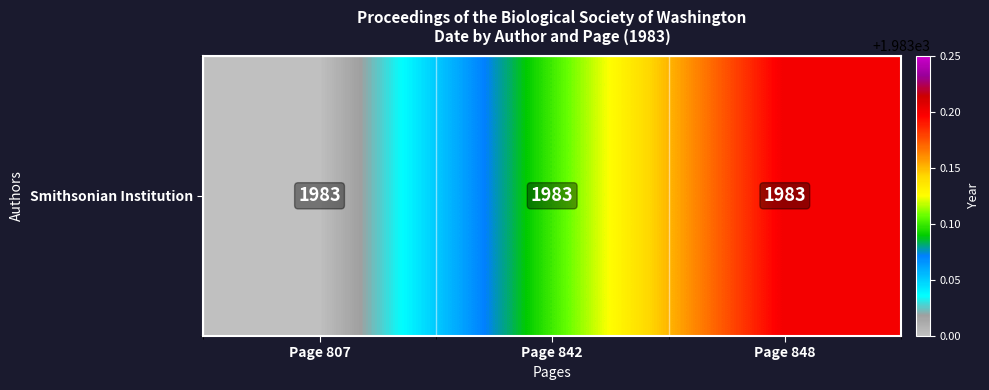

How many categories are shown in the chart?

3